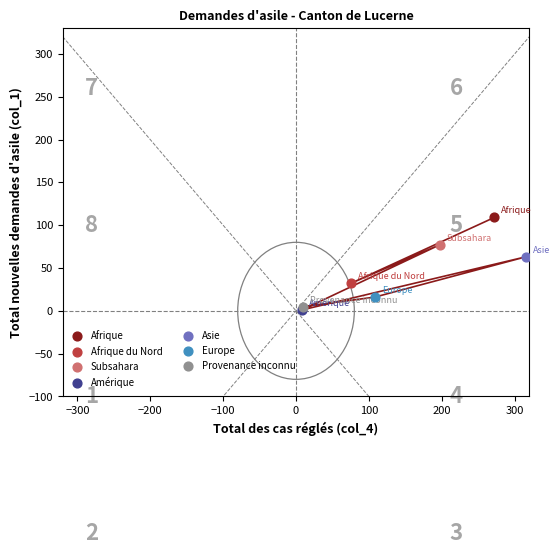

What are all the series names shown in the legend?

Afrique, Afrique du Nord, Subsahara, Amérique, Asie, Europe, Provenance inconnu